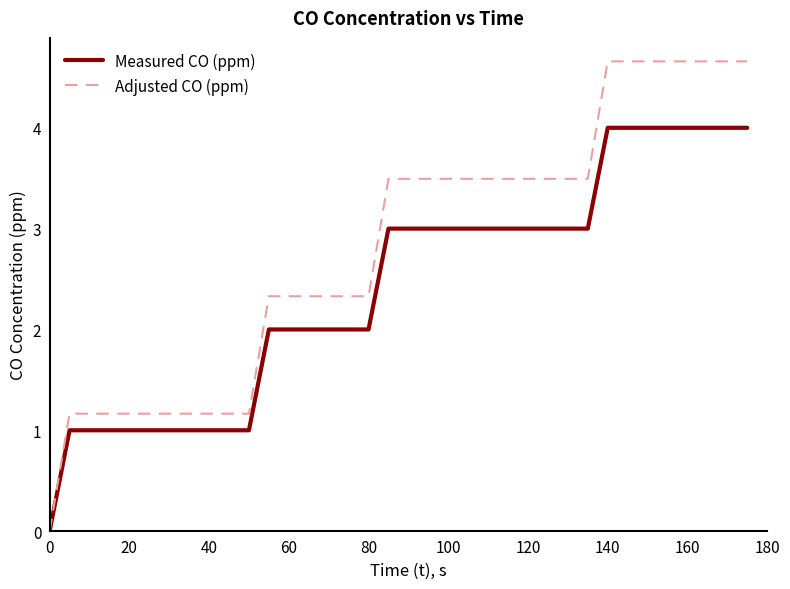

List the series in order of their peak value, highest first.

Adjusted CO (ppm), Measured CO (ppm)